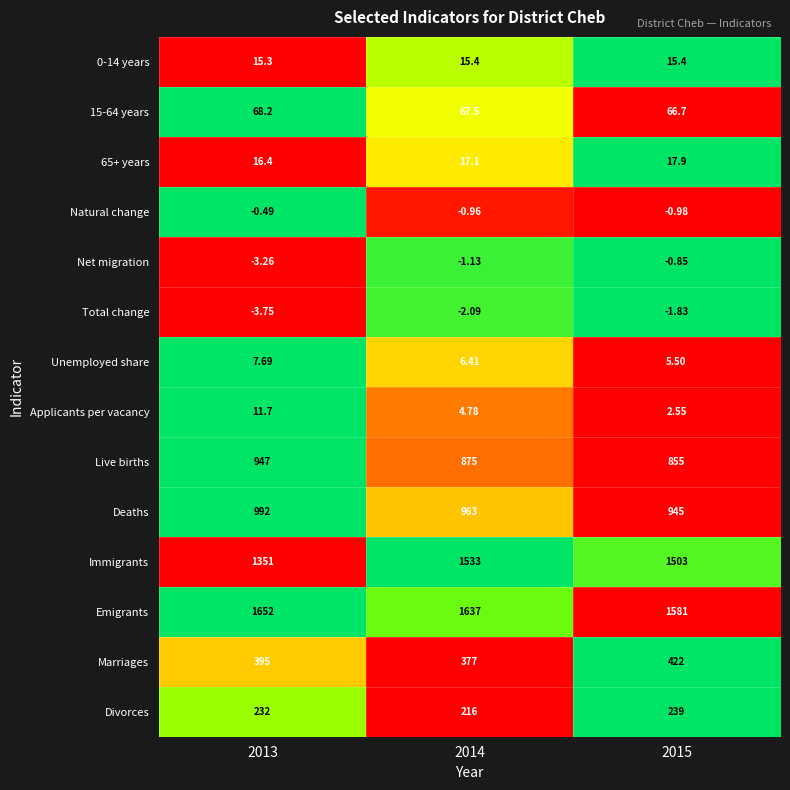

Which series has the largest total across all categories?

Emigrants